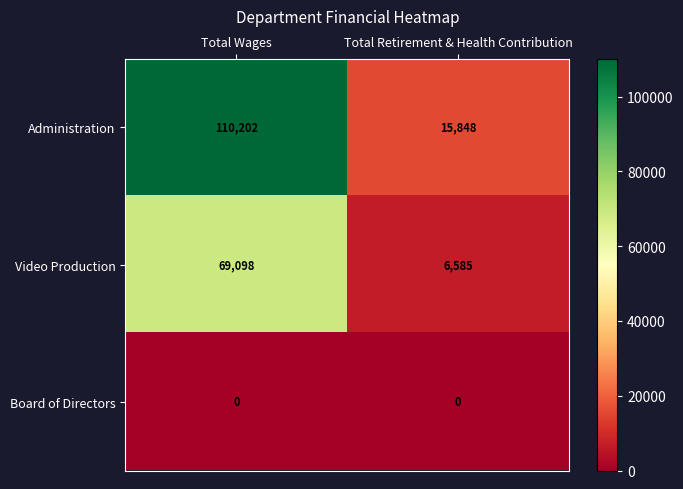

Reading left to right, transcribe all the data shown in this chart.

Administration: 110202	15848
Video Production: 69098	6585
Board of Directors: 0	0